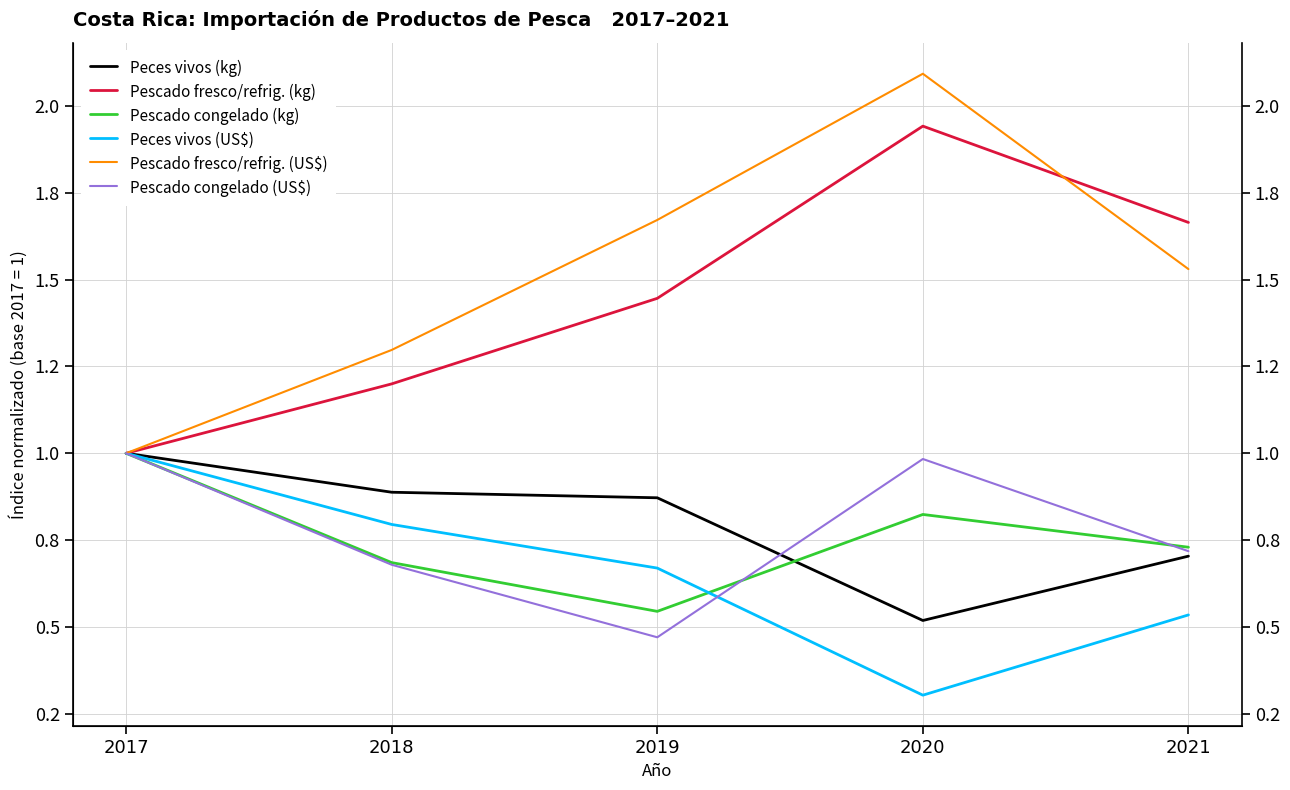

How many interior local peaks does the Pescado fresco/refrig. (kg) series have?

1